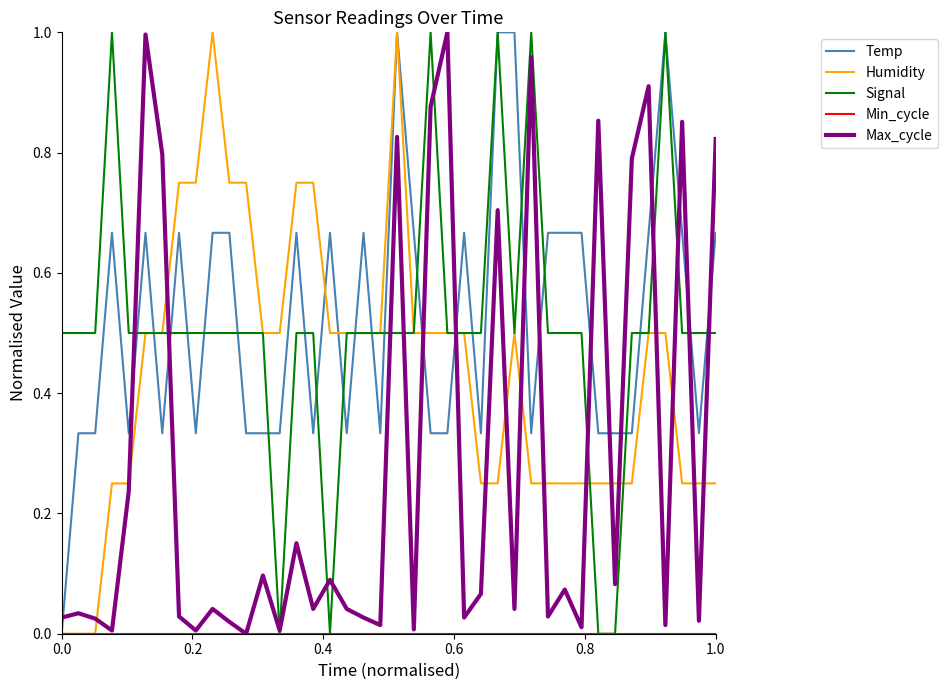

How many intersections are there between Max_cycle and Temp?

14